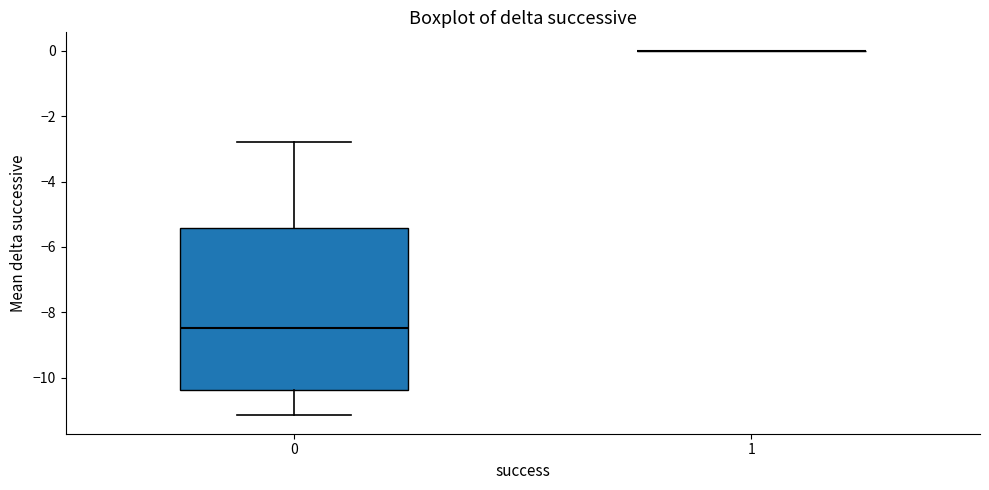

Which box is the tallest, from its lower edge to its upper edge?

0